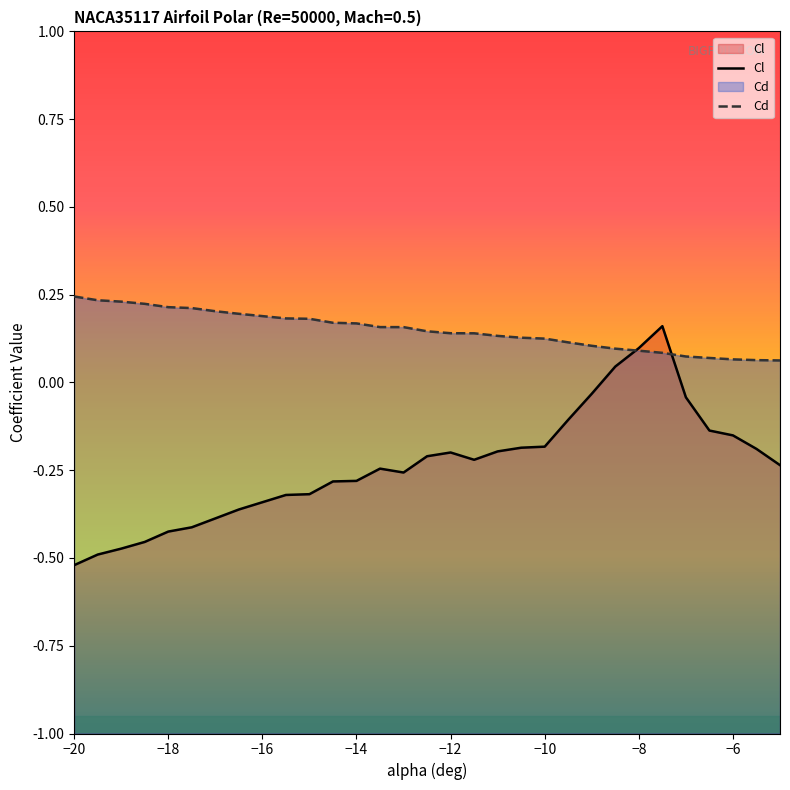

Between which two adjacent categories do Cd and Cl first intersect?

-8.5 and -8